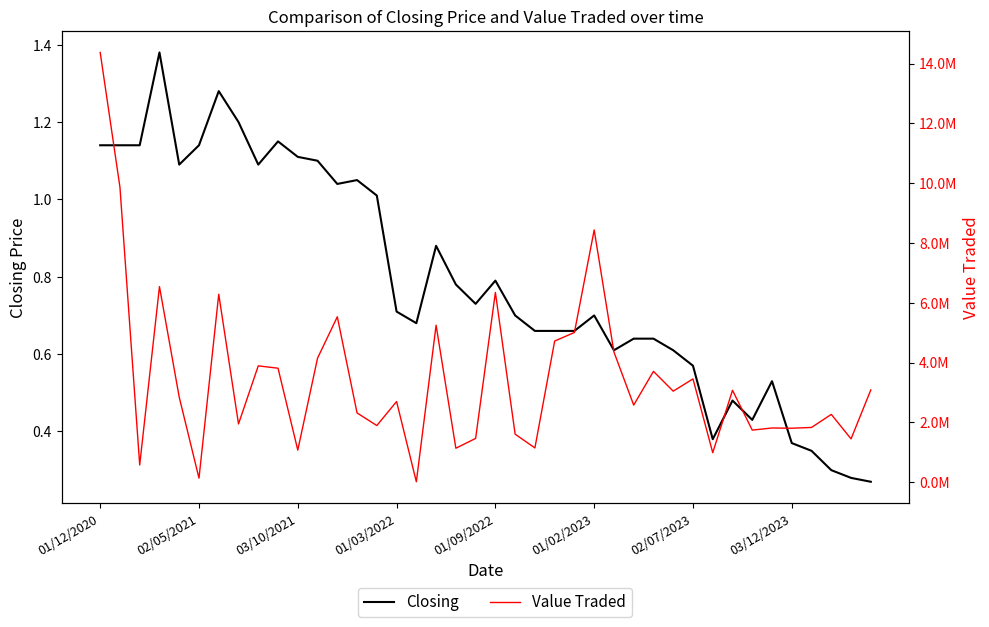

True or false: Value Traded and Closing cross at least once.

False